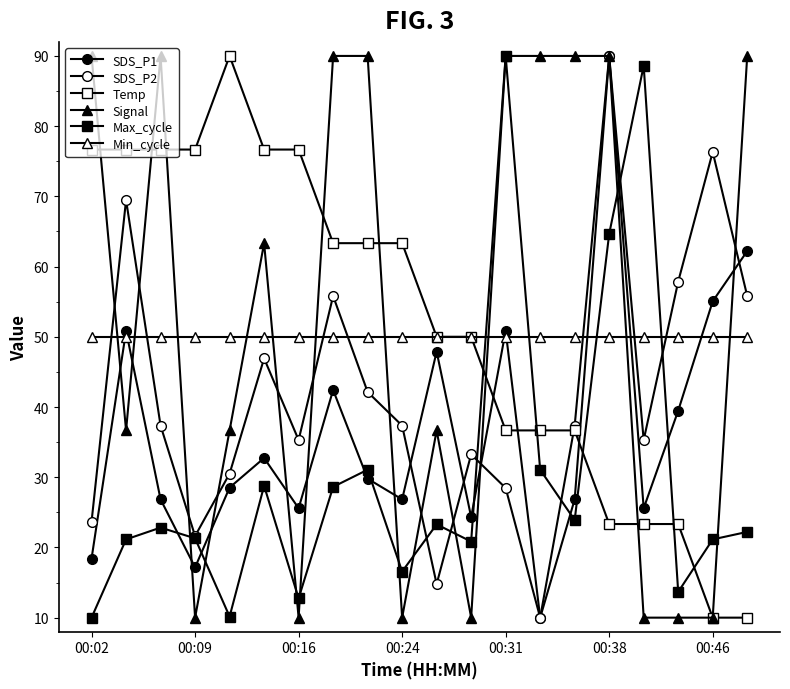

How many distinct data groups are displayed?

6